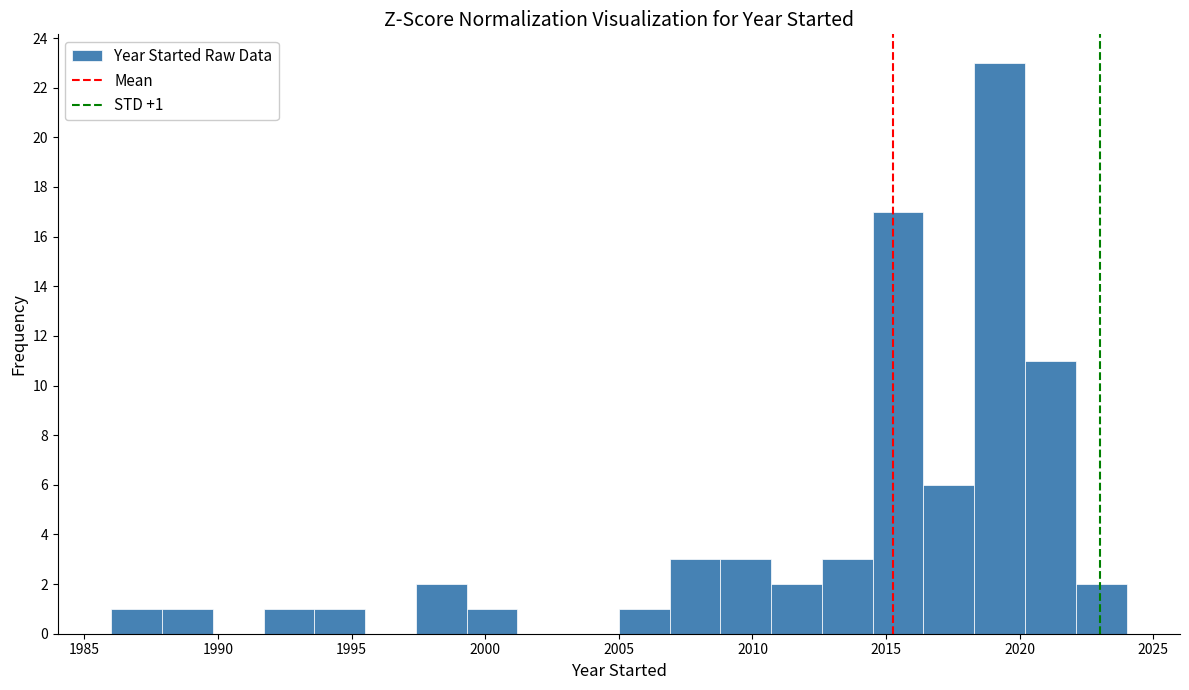

Around what value on the x-axis is the tallest bar? Give the approximate position of its centre, as read against the axis.

2019.5